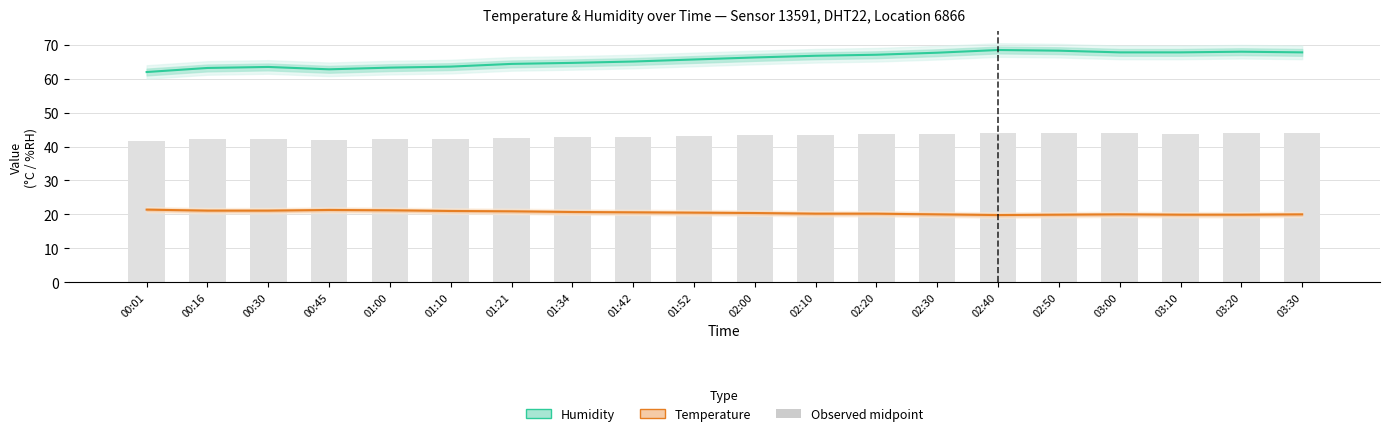

At which category is the sum across all series the highest?

02:40